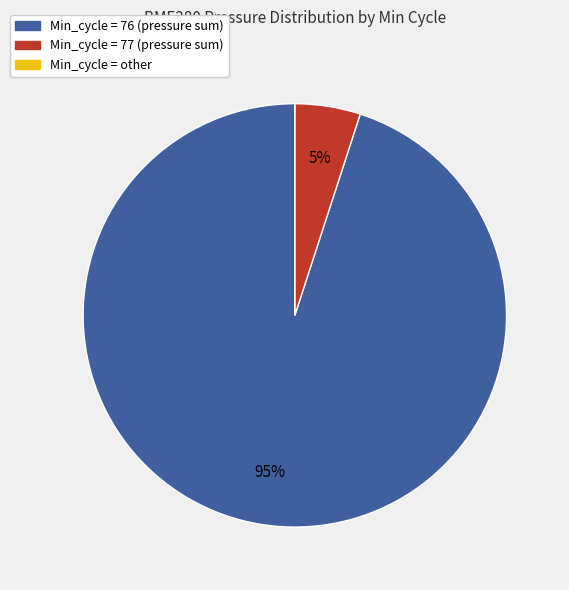

Is there any slice that represents more than half of the pie?

Yes